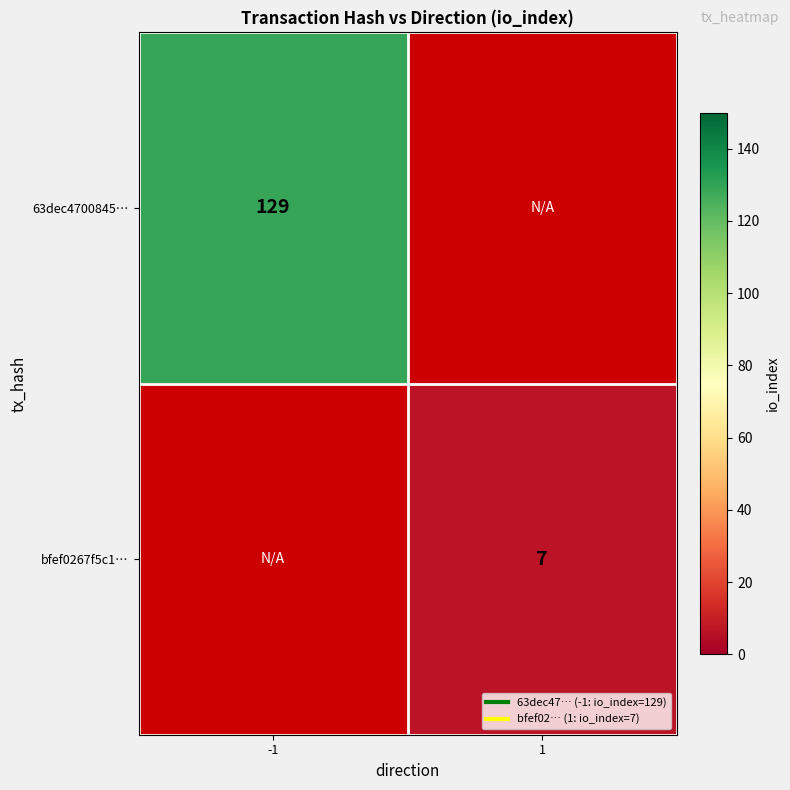

Read the bfef0267f5c1… value at 1.

7.0